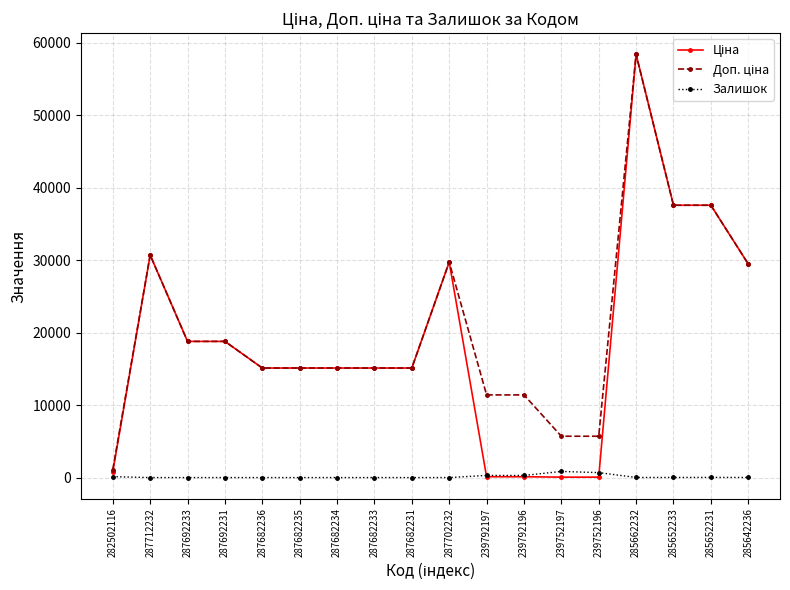

Does the chart have visible grid lines?

Yes